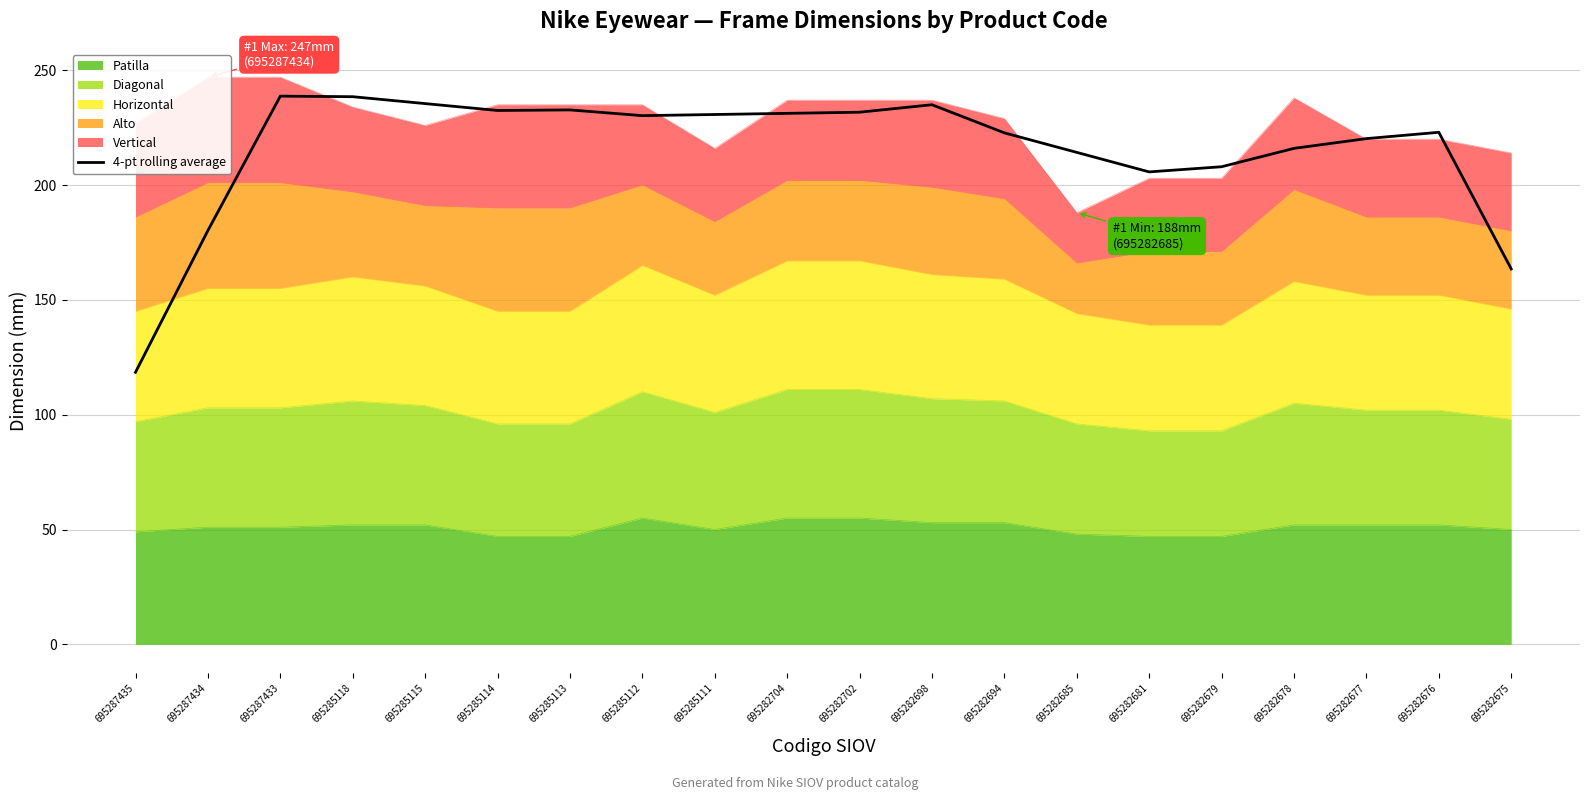

At which category does the data reach its first local valley?

695285114